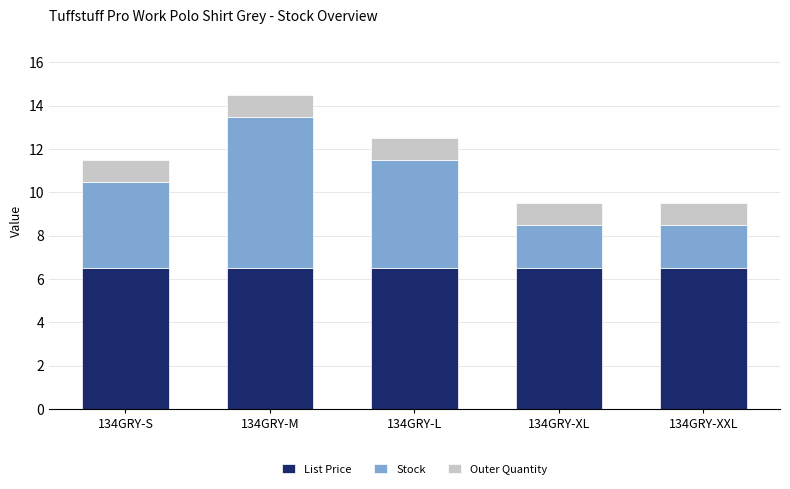

What is the highest value of the List Price series?

6.5